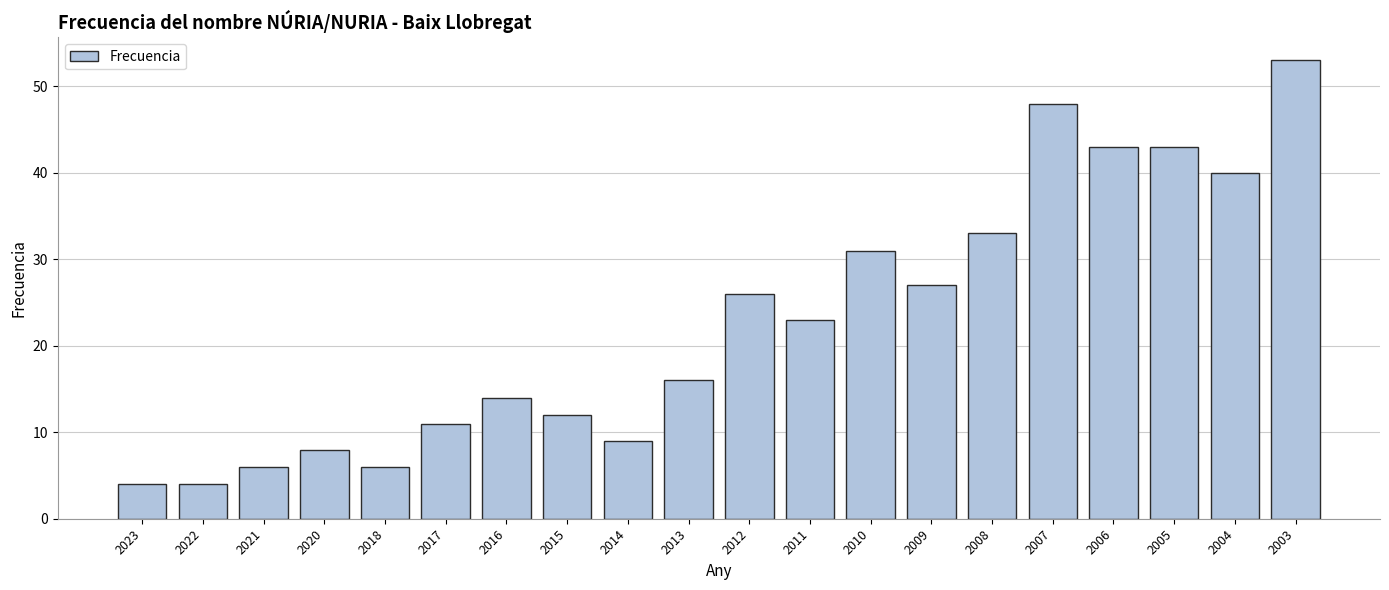

Reading left to right, transcribe all the data shown in this chart.

4	4	6	8	6	11	14	12	9	16	26	23	31	27	33	48	43	43	40	53